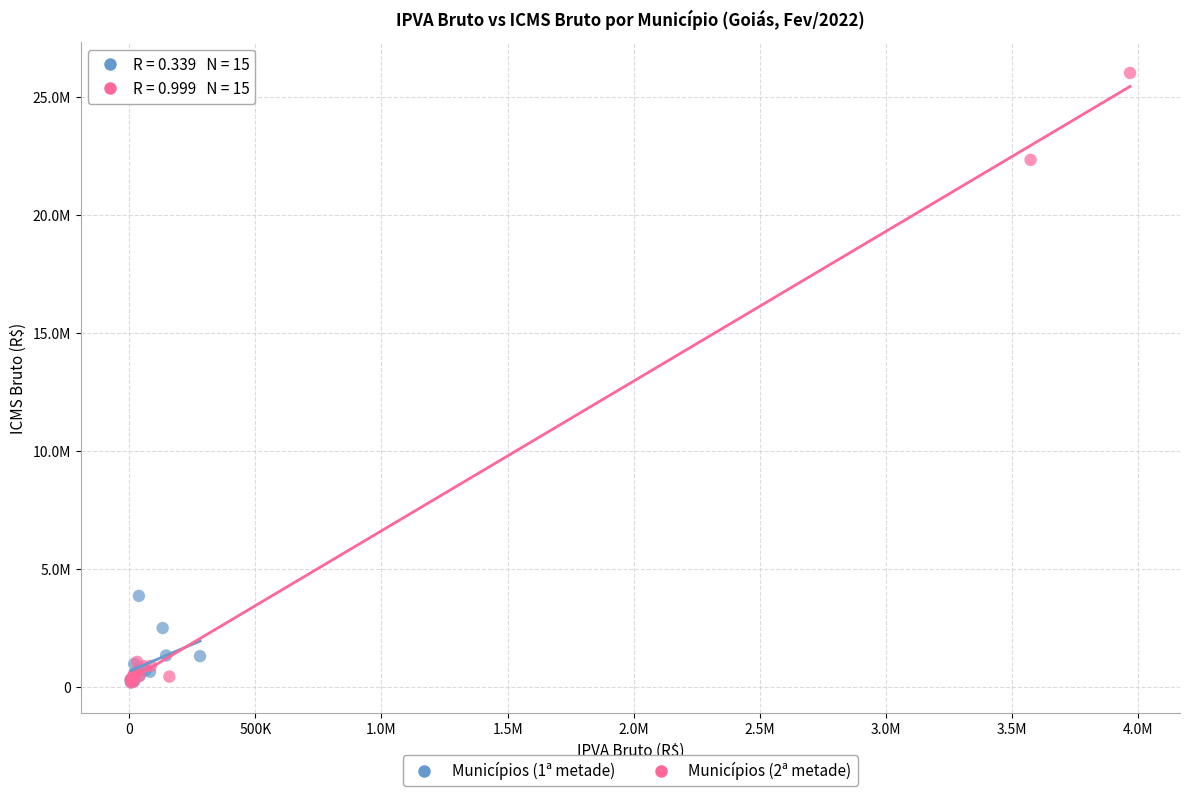

What are all the series names shown in the legend?

Municípios (1ª metade), Municípios (2ª metade)